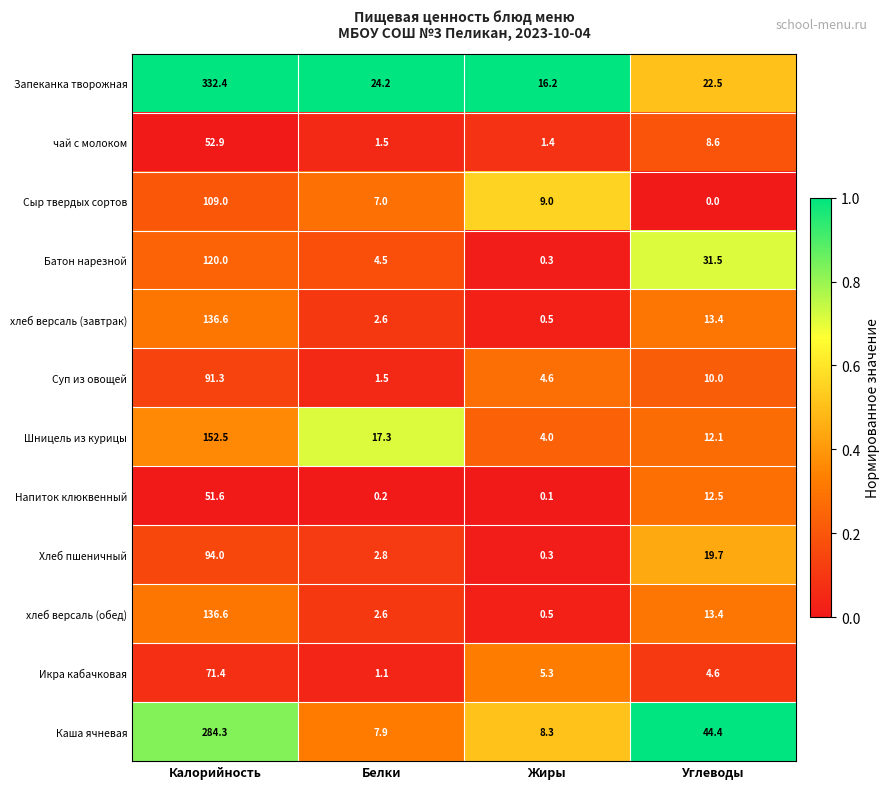

Is it true that Сыр твердых сортов equals 9.0 at Жиры?

True